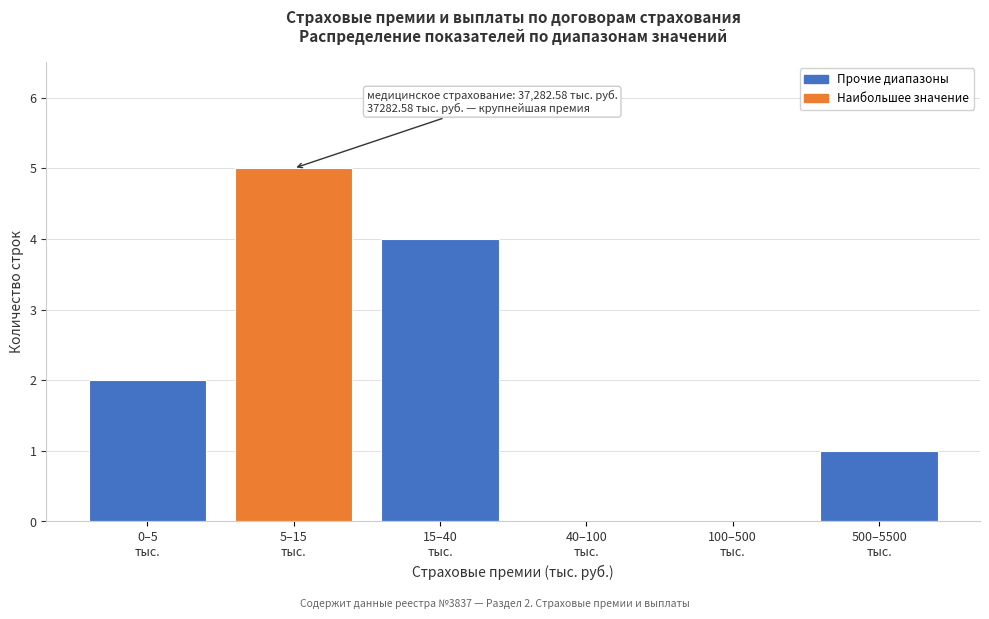

What is the greatest value displayed?

5